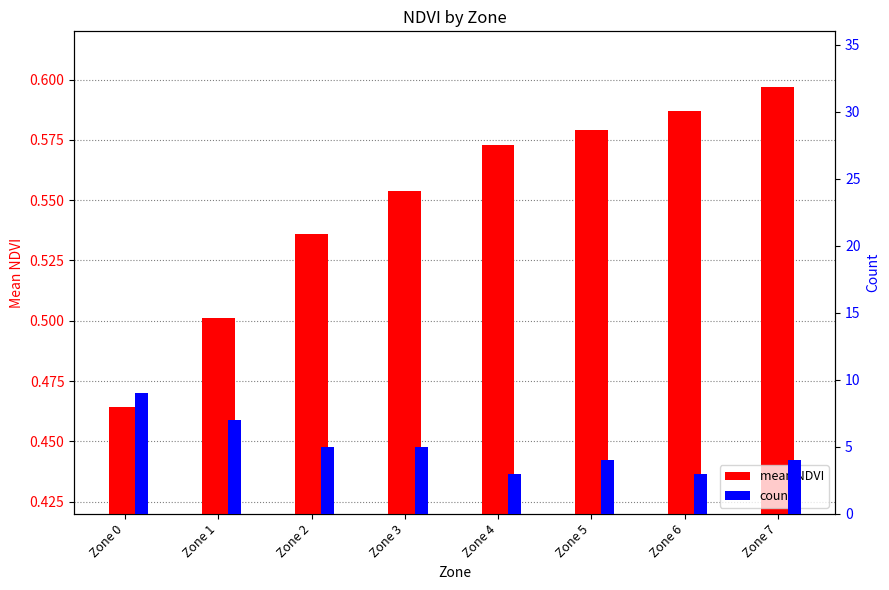

How many groups of bars are there?

8